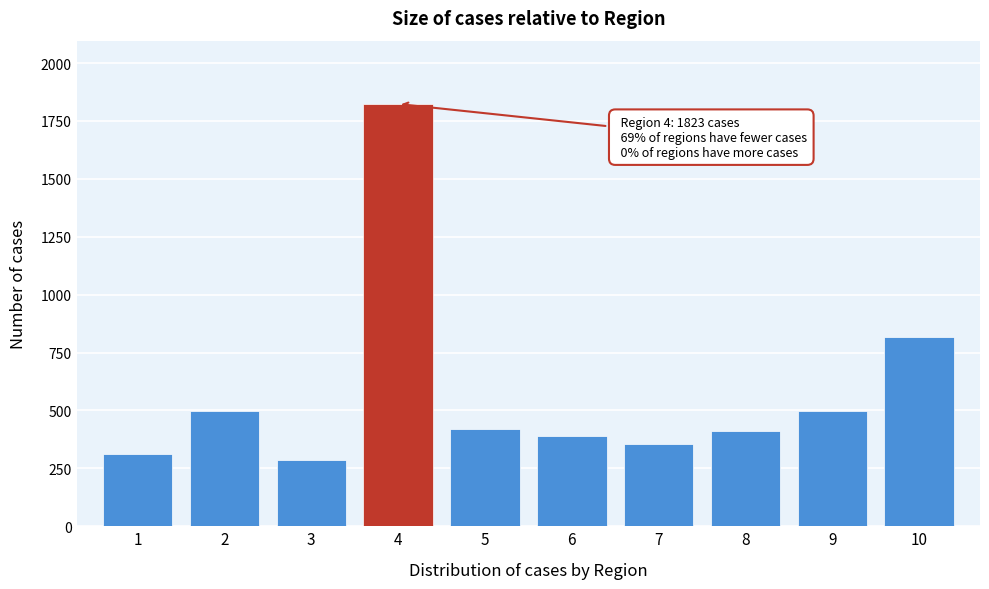

Reading left to right, list all the values displayed in this chart.

312	498	287	1823	421	389	356	412	498	816